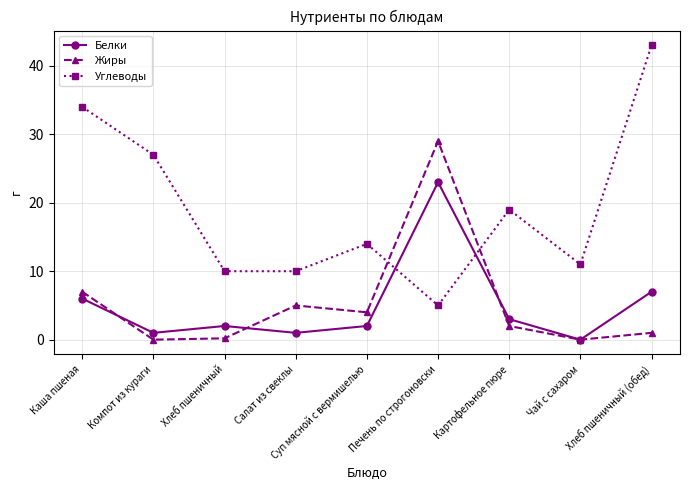

Which series changed the most between Хлеб пшеничный and Салат из свеклы?

Жиры